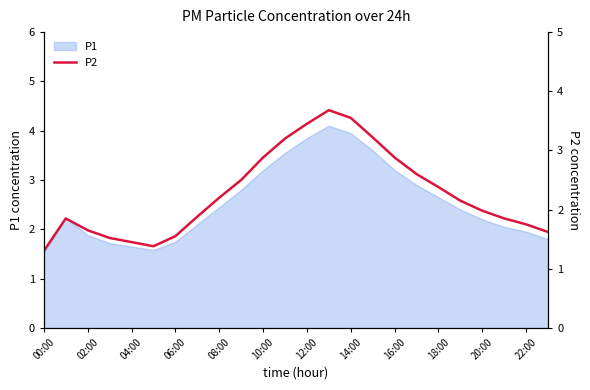

What is the smallest value displayed?

1.3